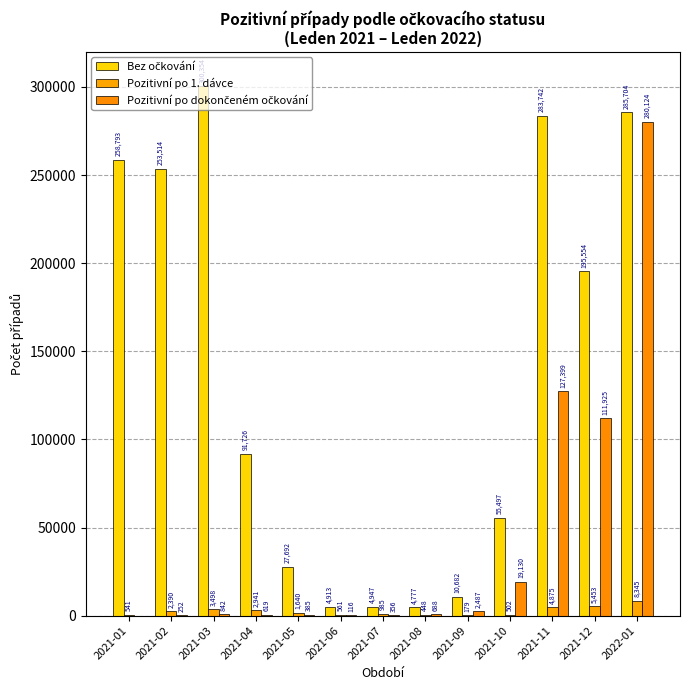

How many series are shown in this chart?

3